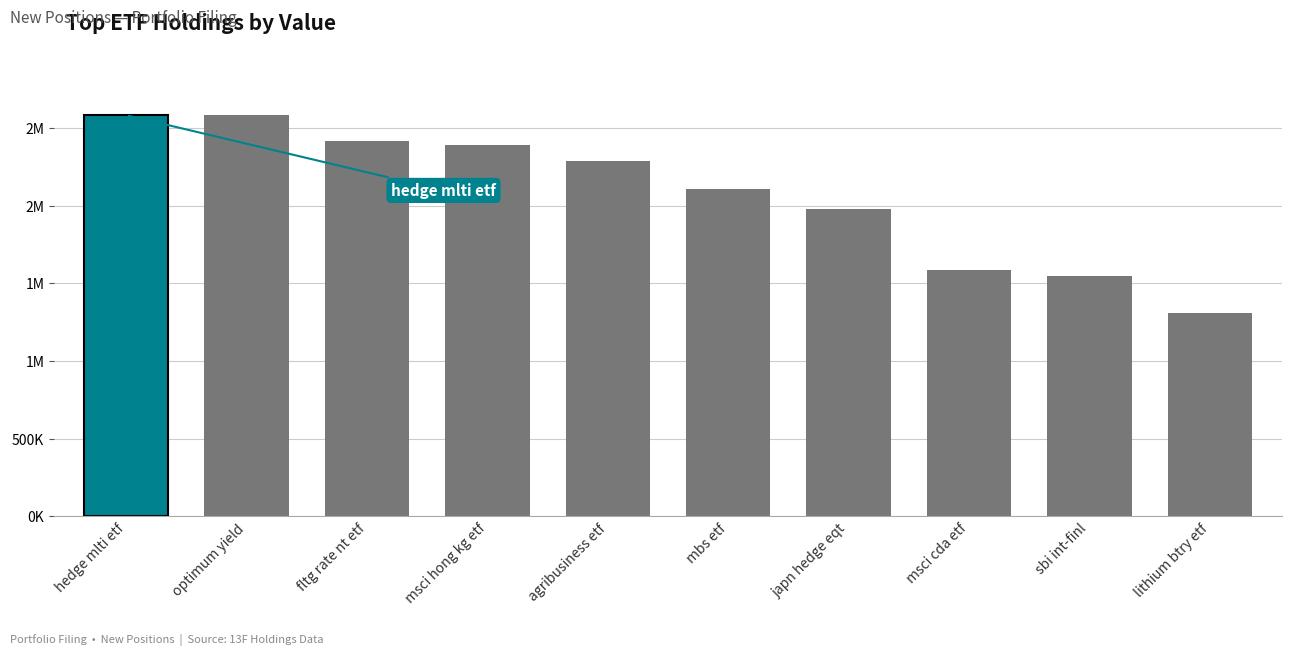

Is it true that the value at lithium btry etf is 1312000?

True